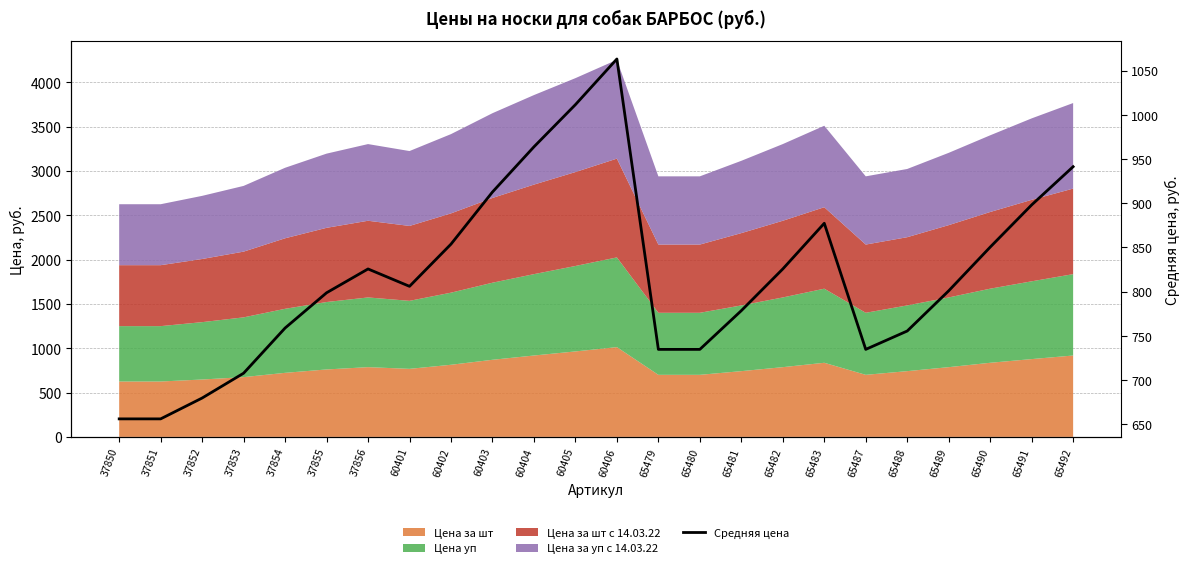

What is the average value?

817.6